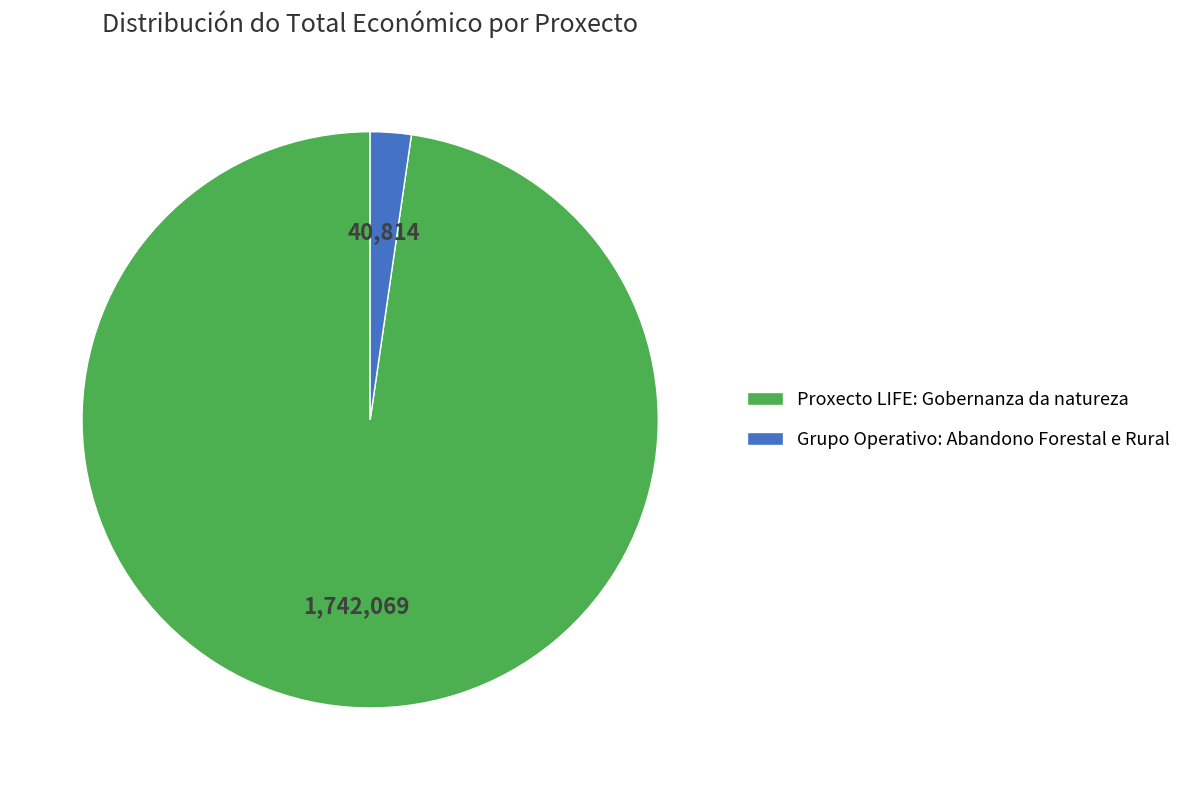

What is the largest slice in the pie chart?

Proxecto LIFE: Gobernanza da natureza